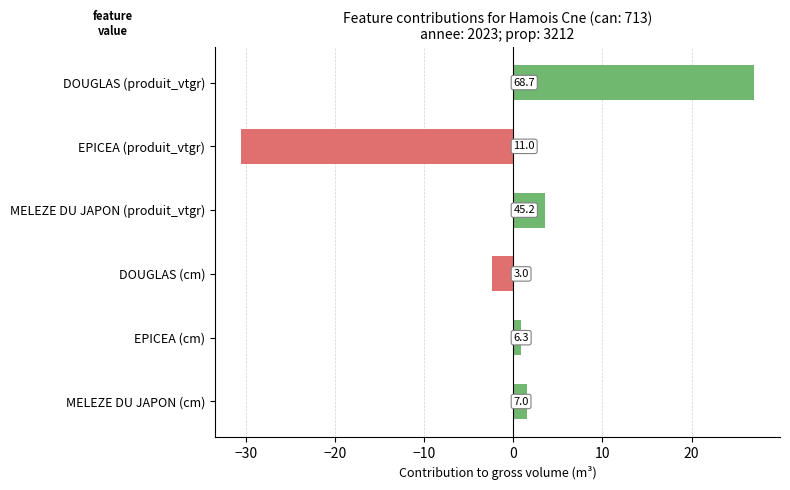

Are the bars horizontal?

Yes